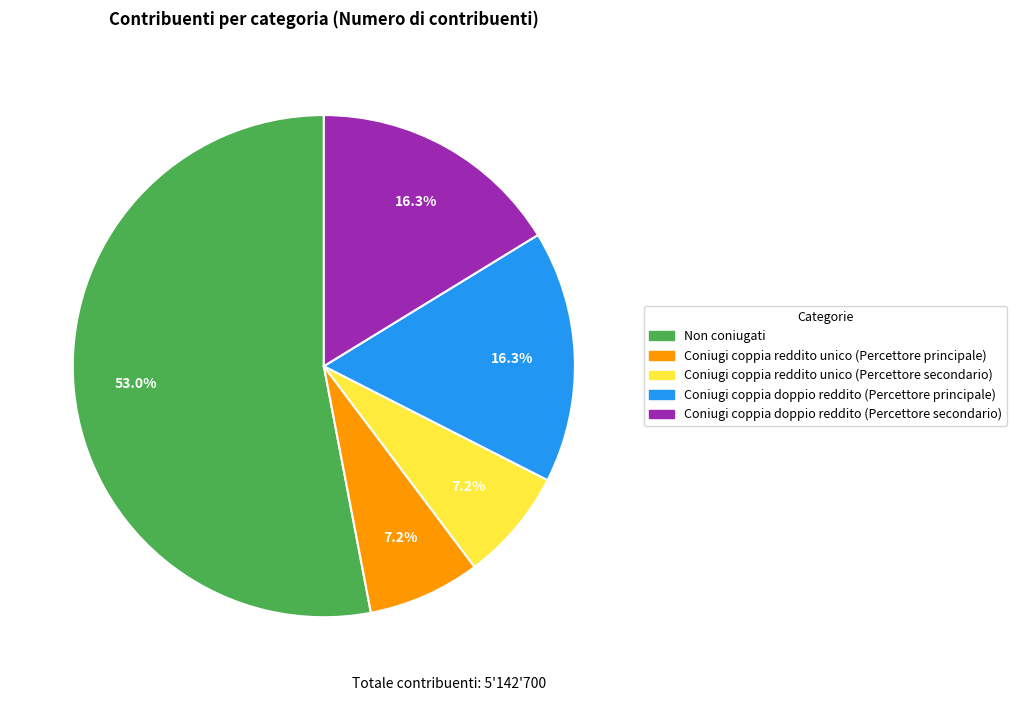

Which category has the biggest portion of the pie?

Non coniugati